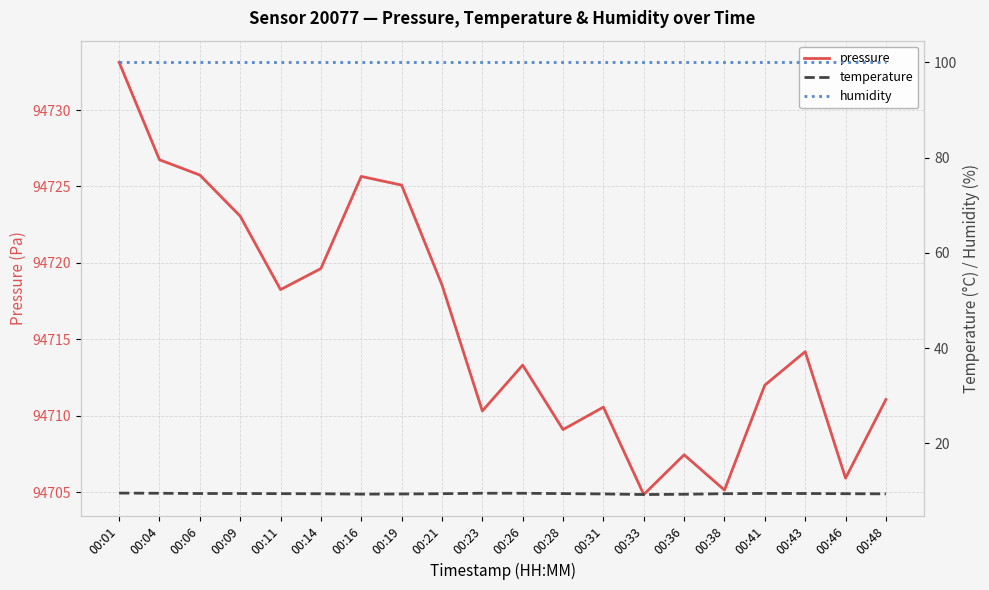

List the labels in order of humidity value, smallest first.

00:01, 00:04, 00:06, 00:09, 00:11, 00:14, 00:16, 00:19, 00:21, 00:23, 00:26, 00:28, 00:31, 00:33, 00:36, 00:38, 00:41, 00:43, 00:46, 00:48